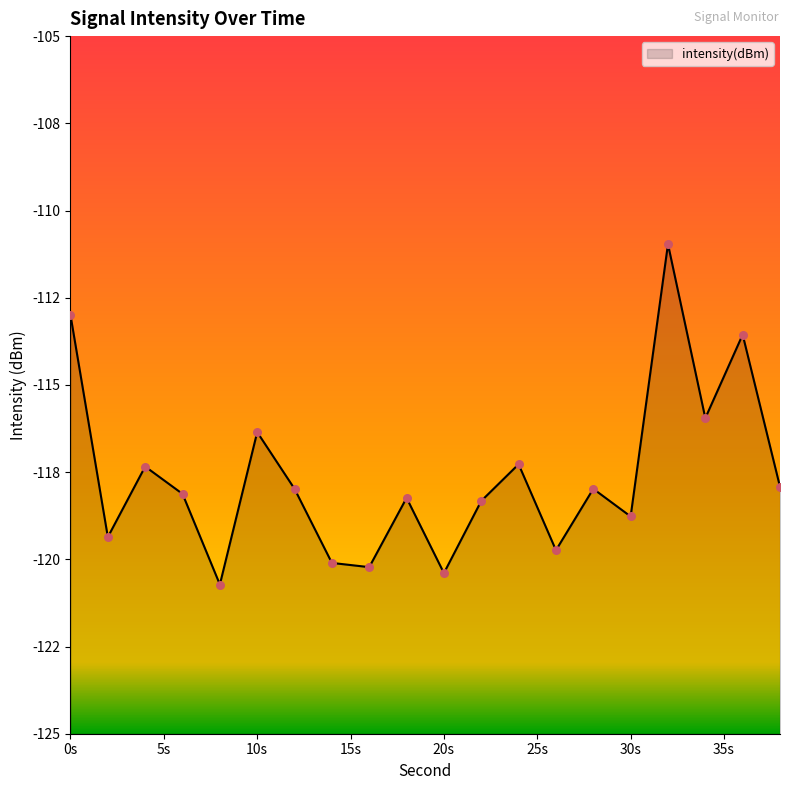

What is the change in value from 8 to 12?

+2.7